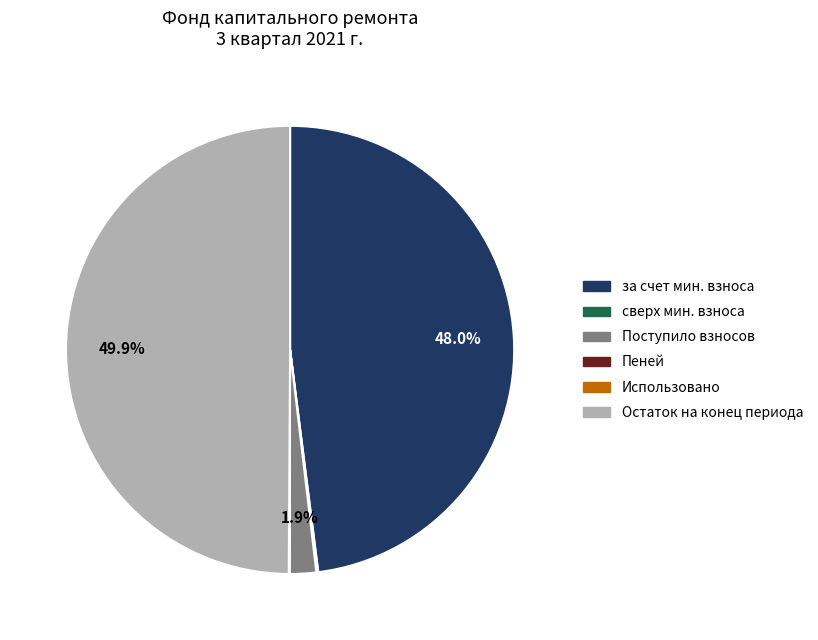

What is the largest slice in the pie chart?

Остаток на конец периода